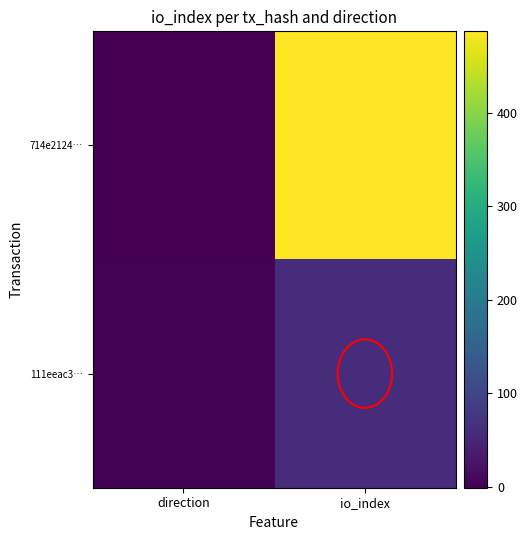

Reading left to right, what are all the values shown in this chart?

714e2124…: direction=-1	io_index=487
111eeac3…: direction=1	io_index=61